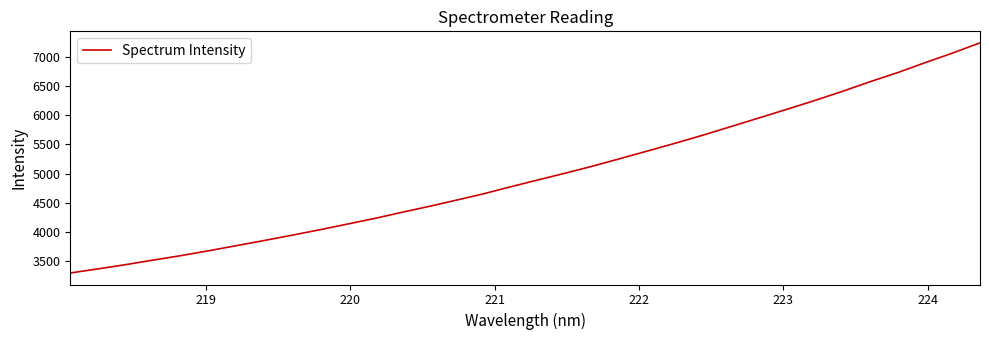

What is the difference between the maximum and minimum values?

3951.4